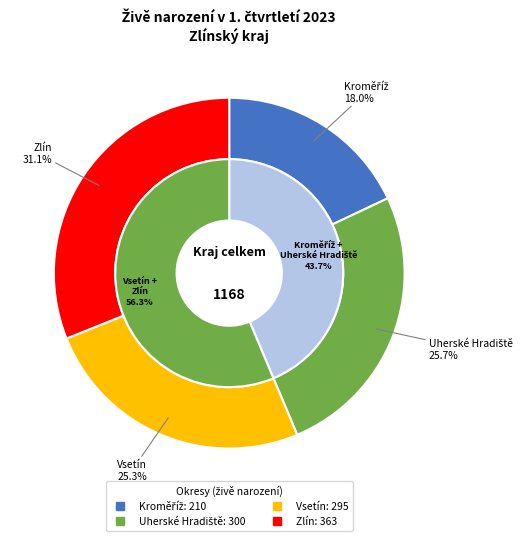

To the nearest percent, what is the difference between the largest and smallest slice percentages?

13%